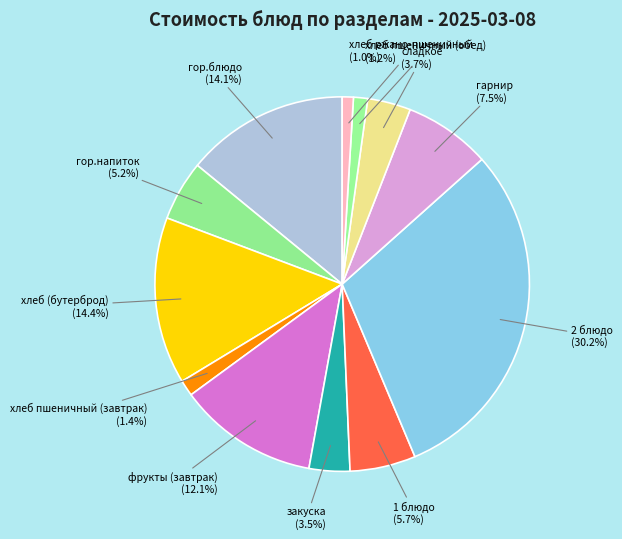

To the nearest percent, what is the difference between the largest and smallest slice percentages?

29%